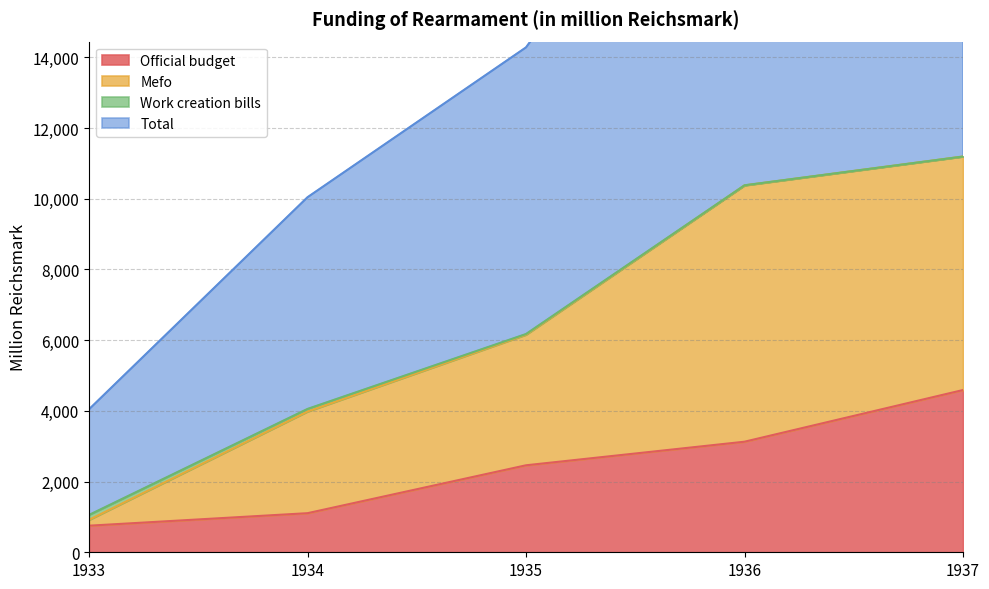

True or false: Total and Mefo intersect in this chart.

False